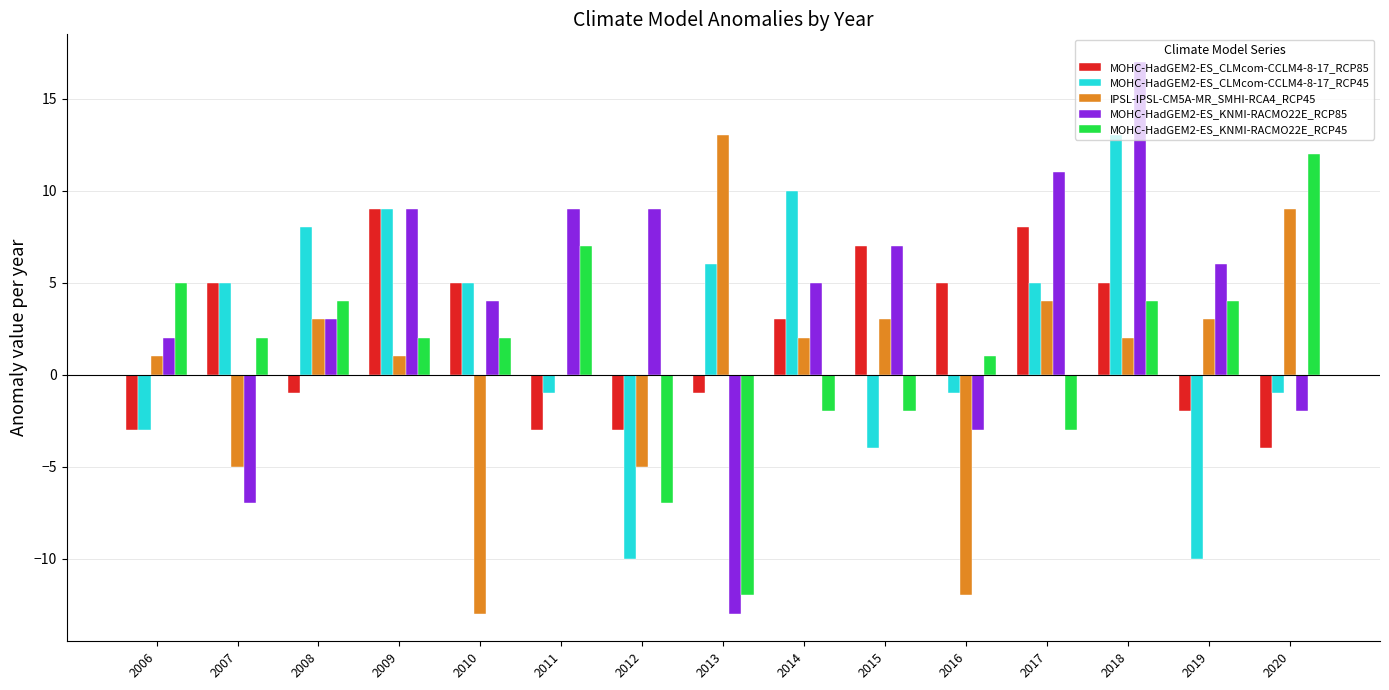

At which category does the chart reach its peak across all series?

2018